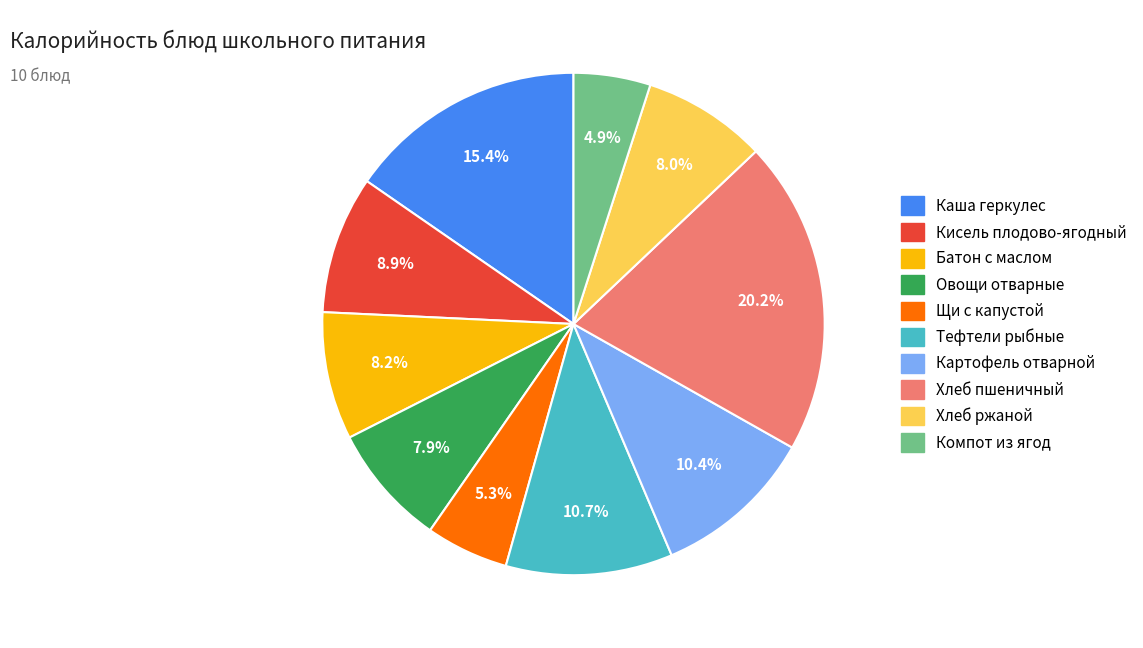

Does any single category account for the majority?

No